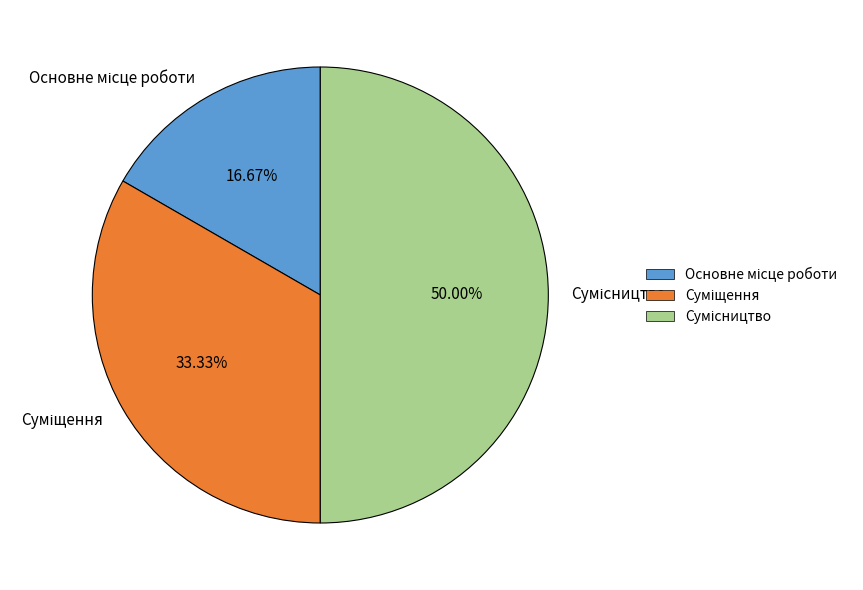

How many segments does this pie chart have?

3